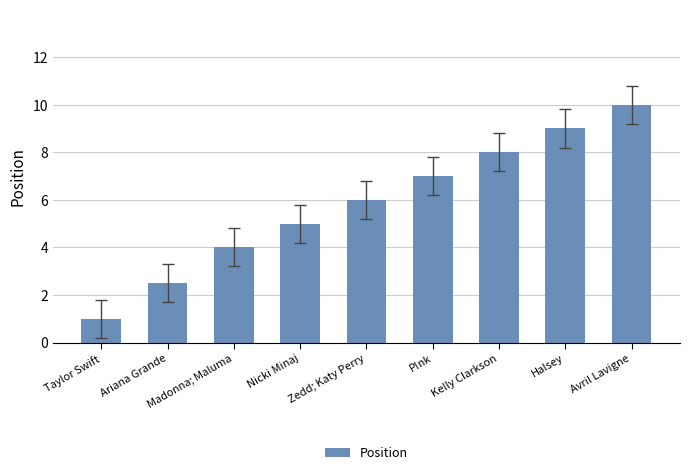

Does the chart contain stacked bars?

No